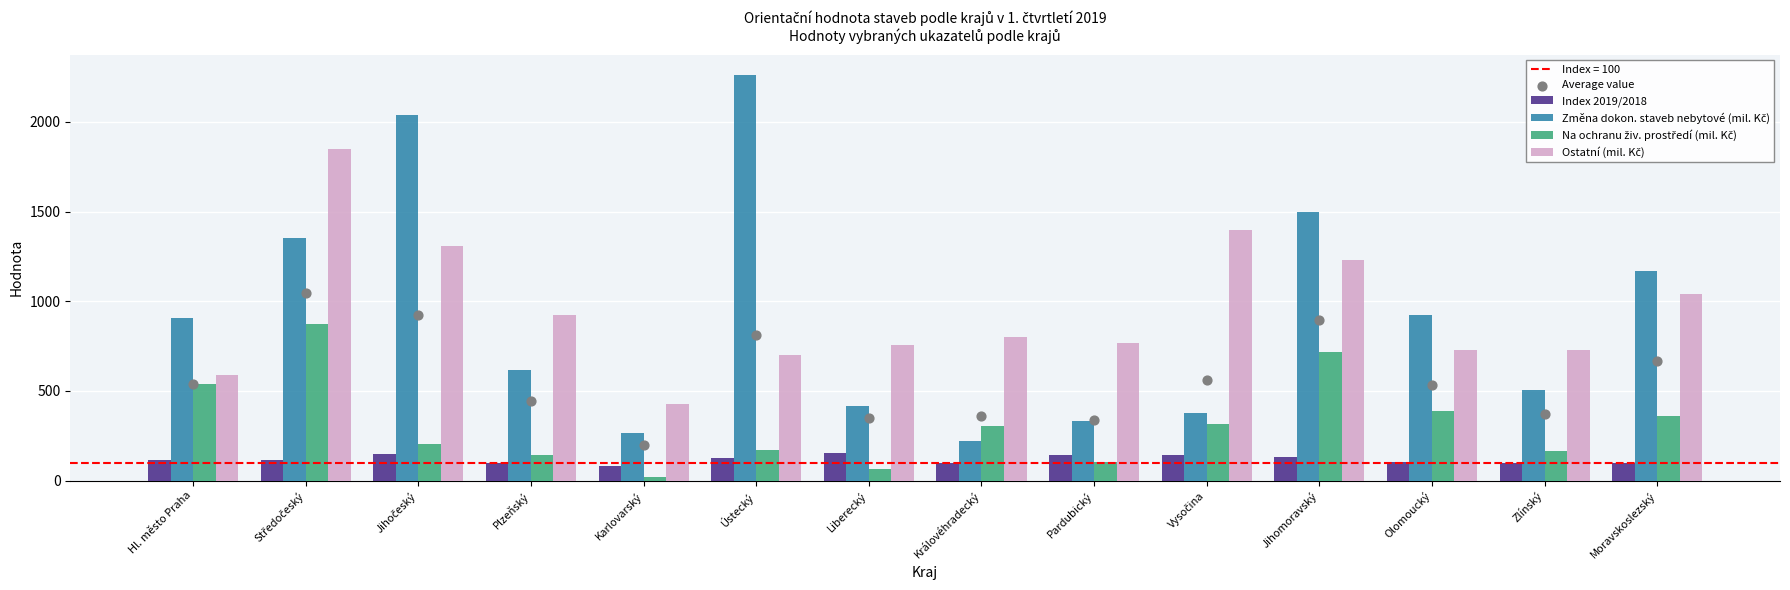

Is the value of Index 2019/2018 at Liberecký greater than the value of Average value at Jihomoravský?

No